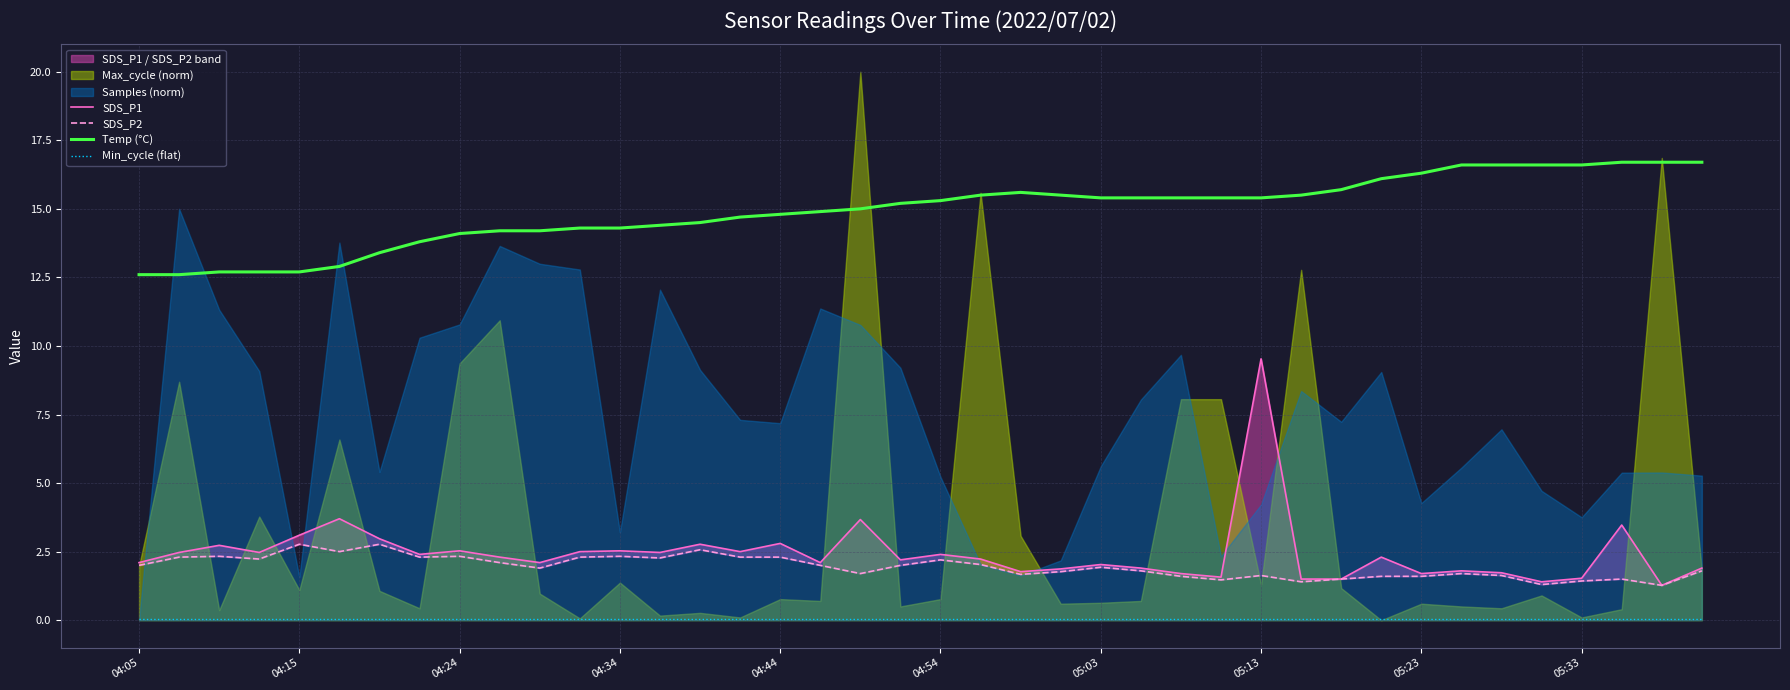

What is the value of the SDS_P2 point at the 4th from the left?

2.2